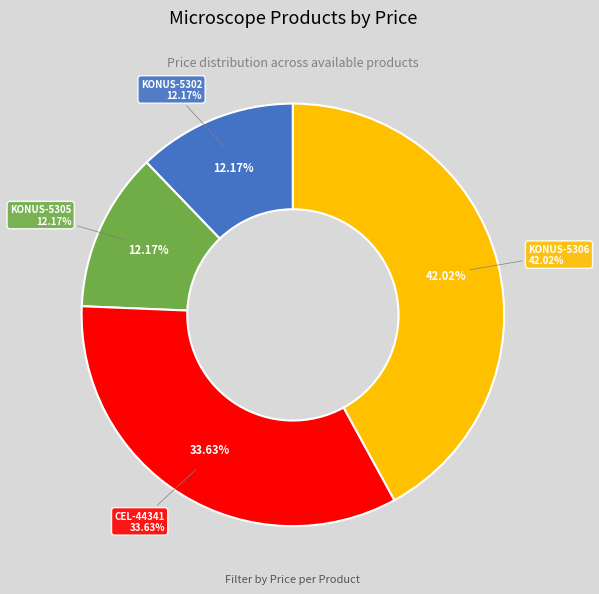

Rank the categories by value from highest to lowest.

Лабораторен биологичен микроскоп Konus (KONUS-5306), Дигитален микроскоп CELESTRON 44341 (CEL-44341), Лабораторен биологичен микроскоп Konus (KONUS-5302), Лабораторен биологичен микроскоп Konus (KONUS-5305)